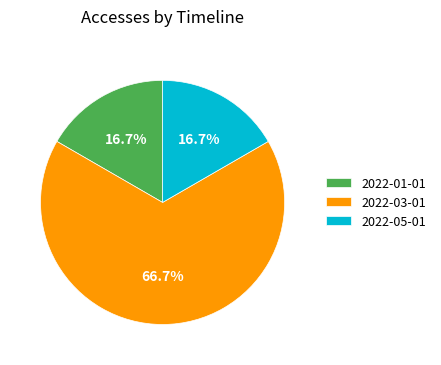

To the nearest percent, what is the average slice percentage?

33%